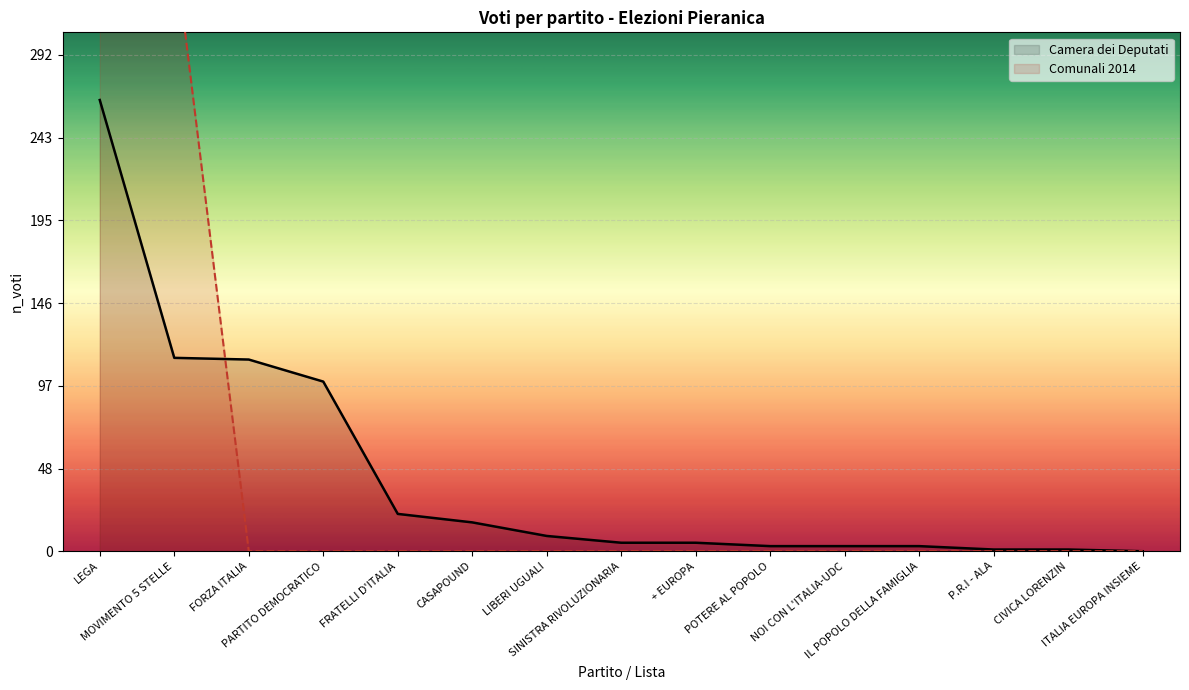

What is the maximum value for Camera dei Deputati?

266